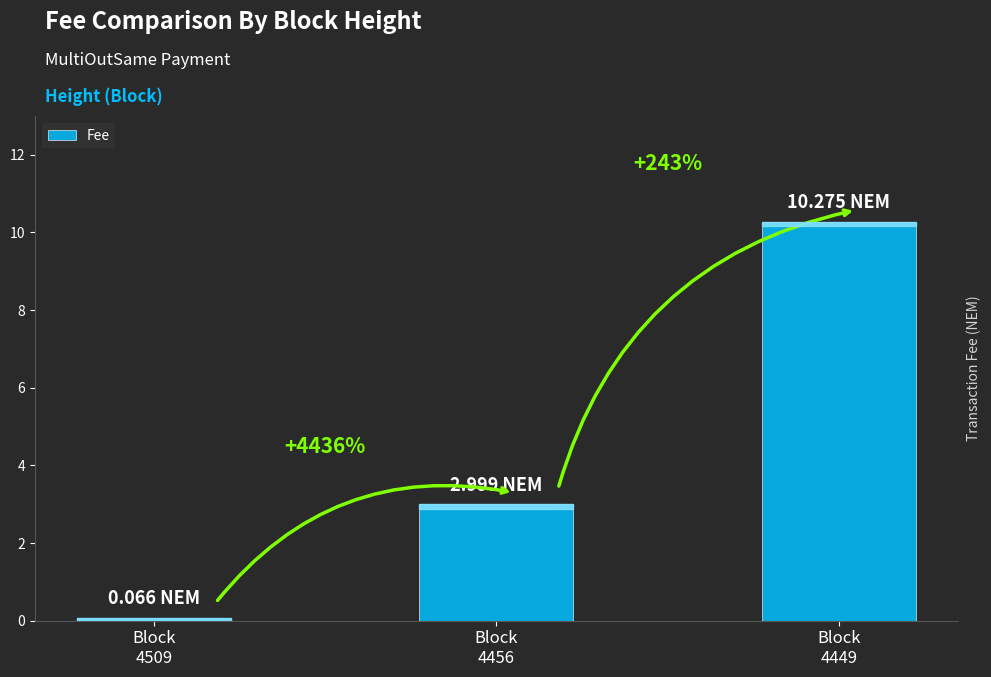

How many bars are there in total?

3